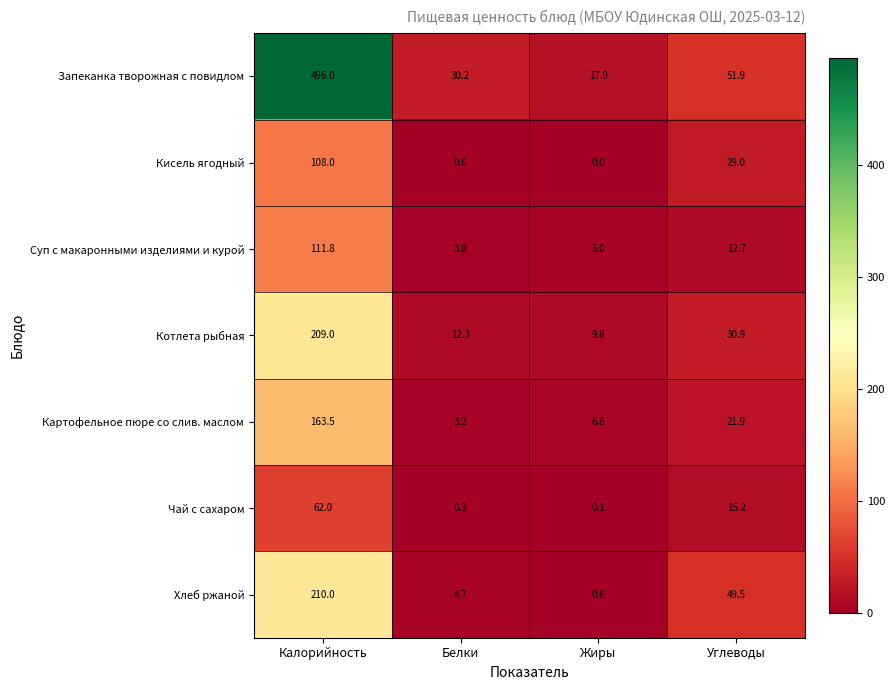

Rank the series at Углеводы from lowest to highest value.

Суп с макаронными изделиями и курой, Чай с сахаром, Картофельное пюре со слив. маслом, Кисель ягодный, Котлета рыбная, Хлеб ржаной, Запеканка творожная с повидлом